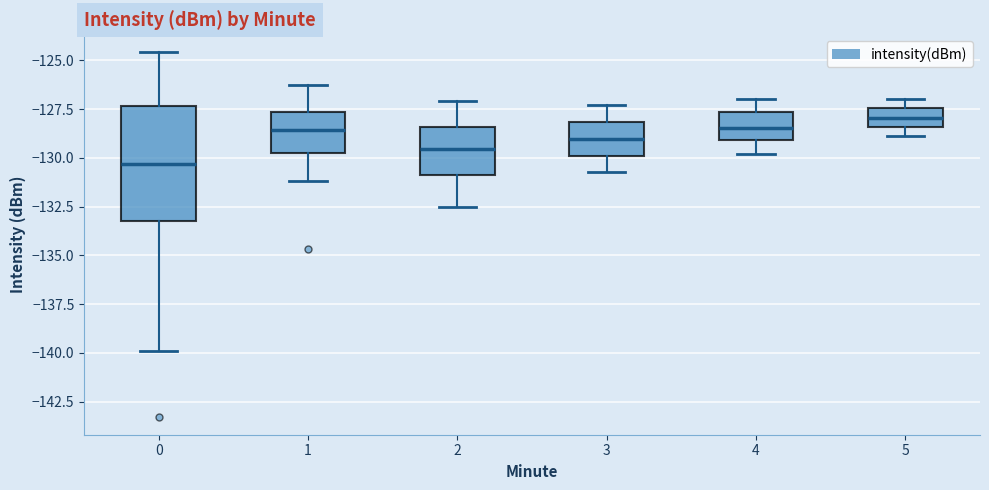

Which box is the tallest, from its lower edge to its upper edge?

0